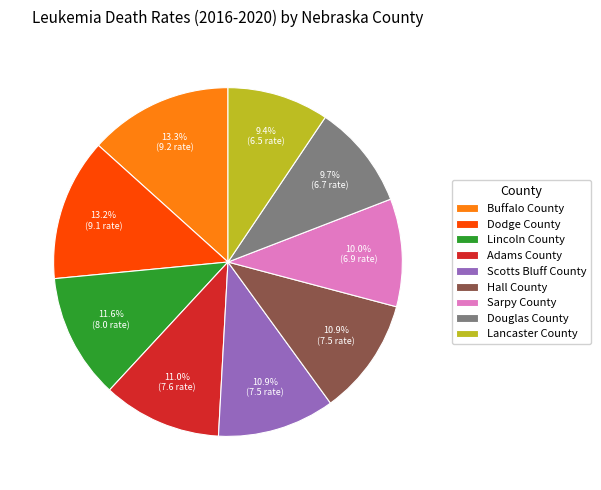

To the nearest percent, what is the difference between the largest and smallest slice percentages?

4%